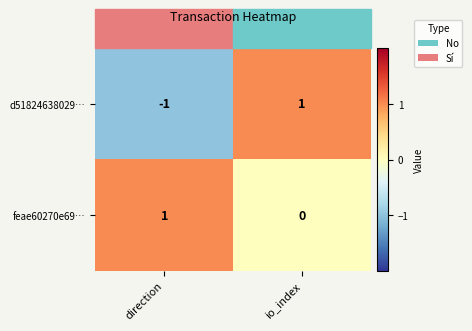

At which label is d51824638029… closest to 0?

direction